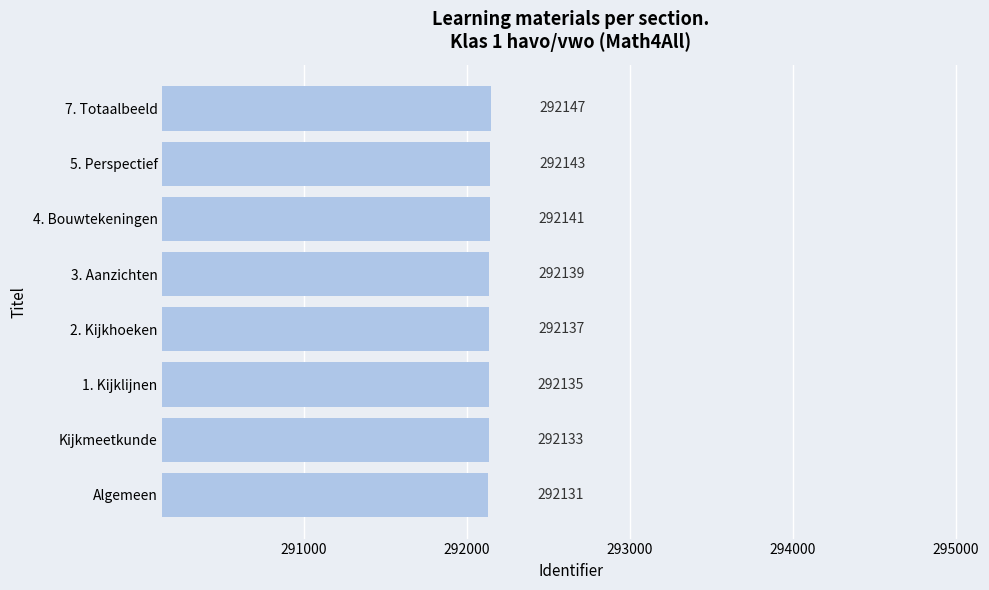

Rank the categories by value from lowest to highest.

Algemeen, Kijkmeetkunde, 1. Kijklijnen, 2. Kijkhoeken, 3. Aanzichten, 4. Bouwtekeningen, 5. Perspectief, 7. Totaalbeeld